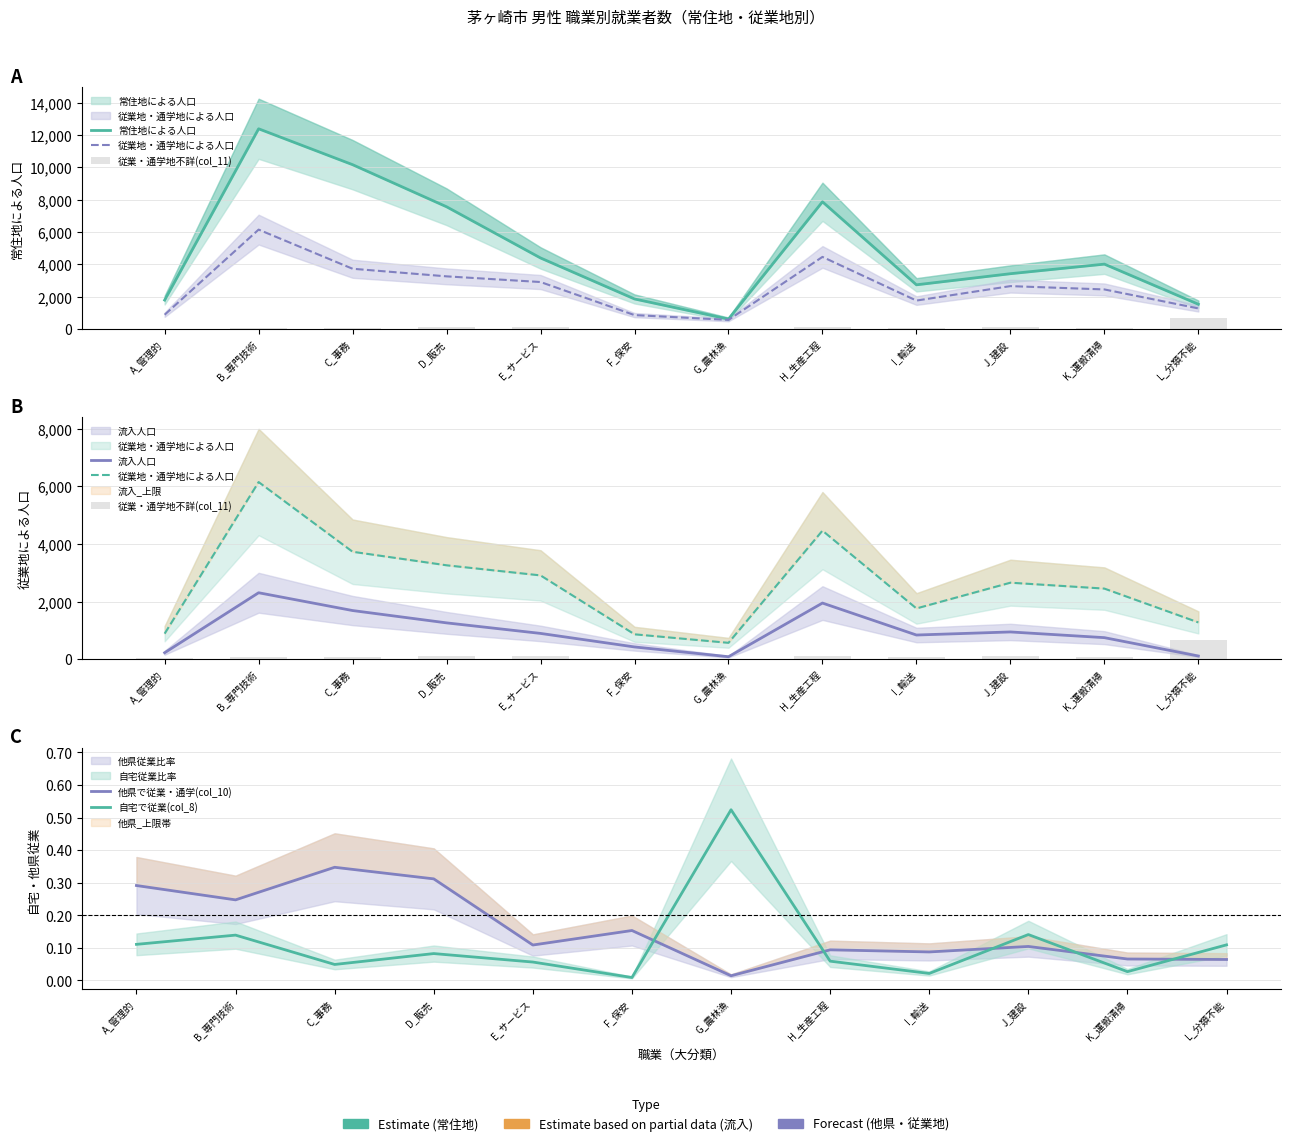

True or false: 従業地・通学地による人口 has a value of 2911.0 at E_サービス.

True